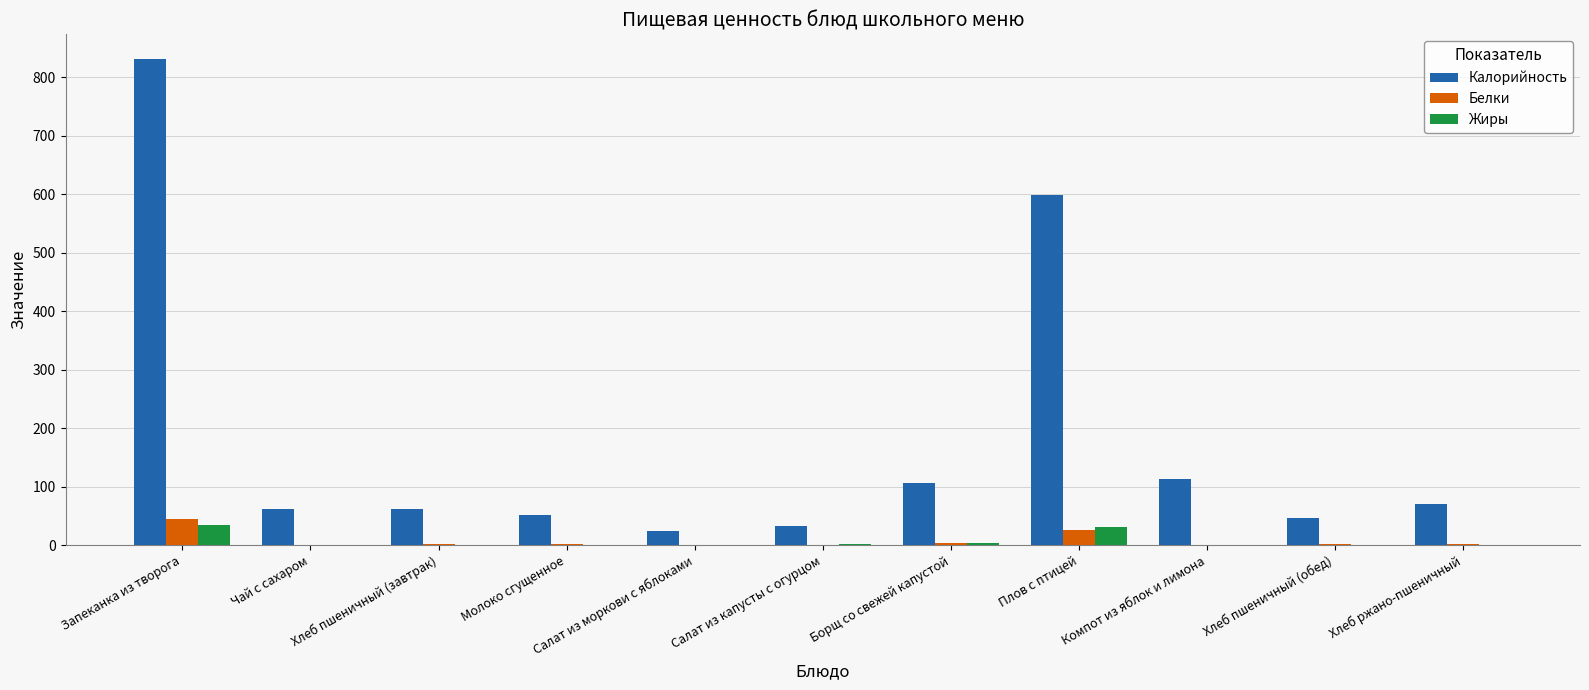

Is it true that Жиры equals 0.0 at Молоко сгущенное?

True